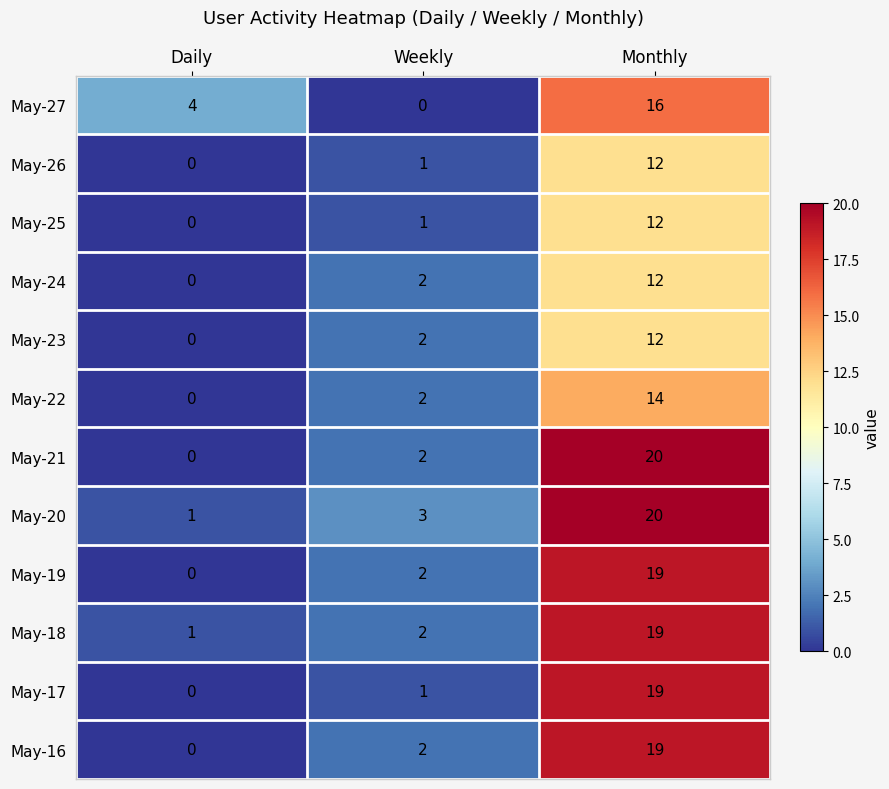

What is the approximate value of May-20 at Monthly, to the nearest 10?

20